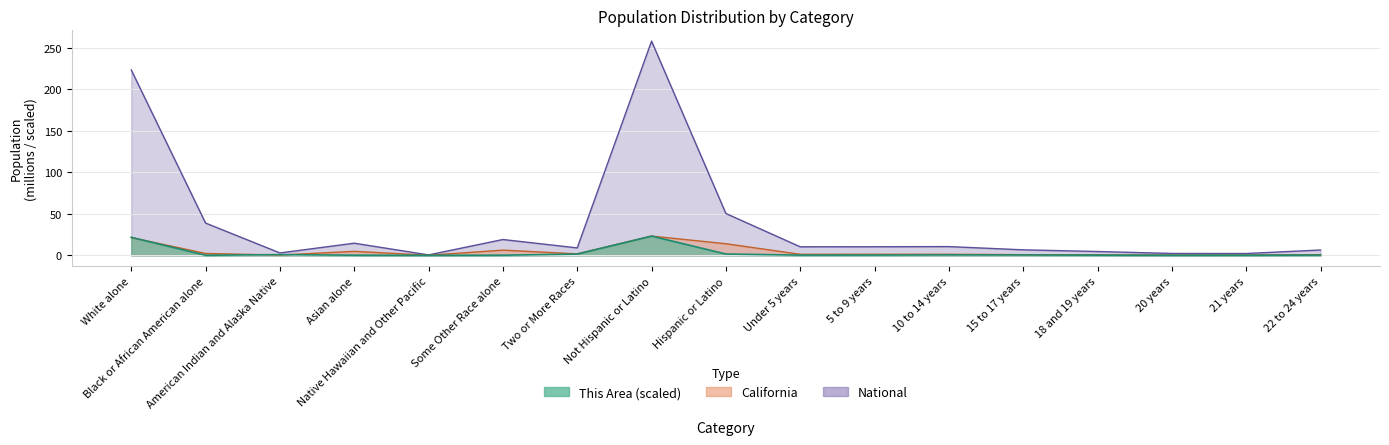

What is the total value across all series at Hispanic or Latino?

66.1